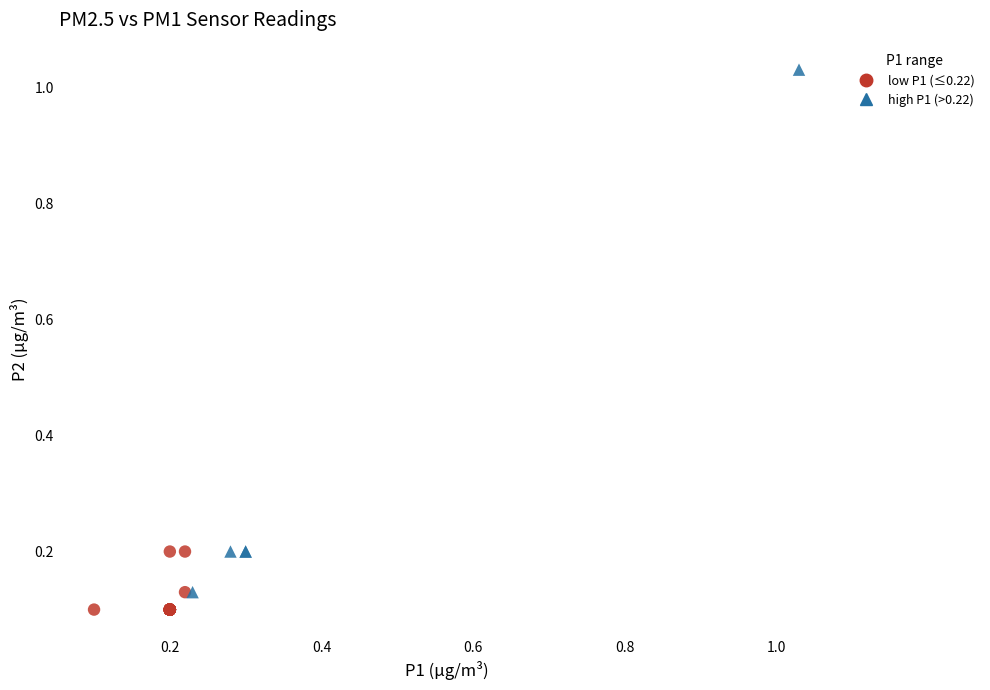

Which series reaches the maximum Y coordinate?

high P1 (>0.22)